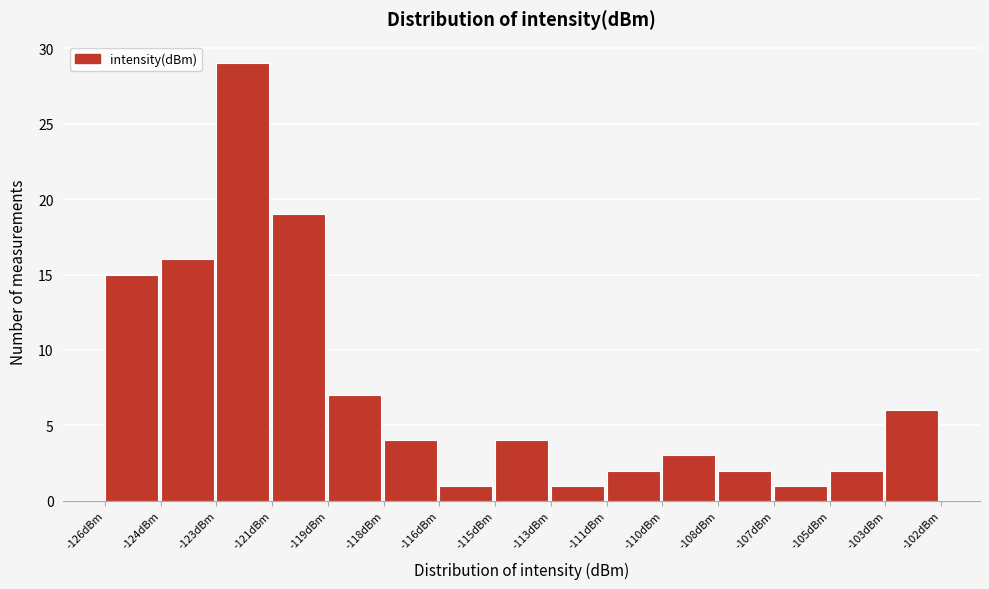

Reading right to left, what are all the values shown in this chart?

-103dBm=6	-105dBm=2	-107dBm=1	-108dBm=2	-110dBm=3	-111dBm=2	-113dBm=1	-115dBm=4	-116dBm=1	-118dBm=4	-119dBm=7	-121dBm=19	-123dBm=29	-124dBm=16	-126dBm=15